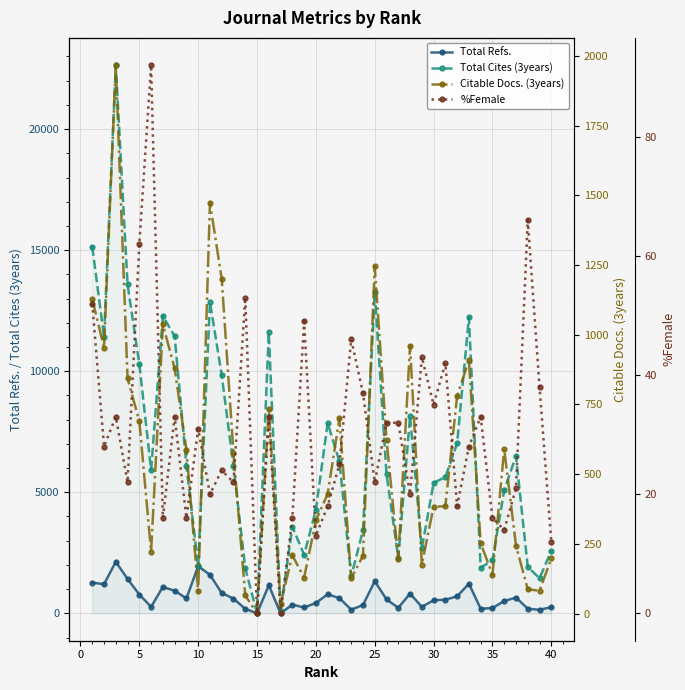

True or false: Citable Docs. (3years) and Total Cites (3years) cross at least once.

False